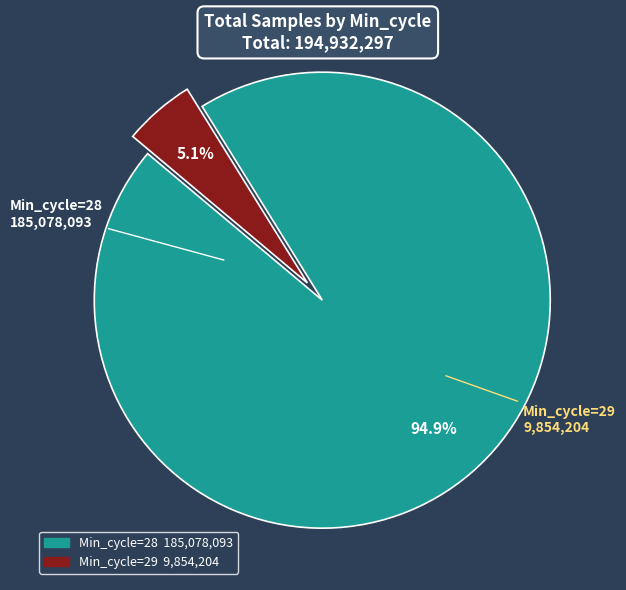

To the nearest percent, what is the average slice percentage?

50%